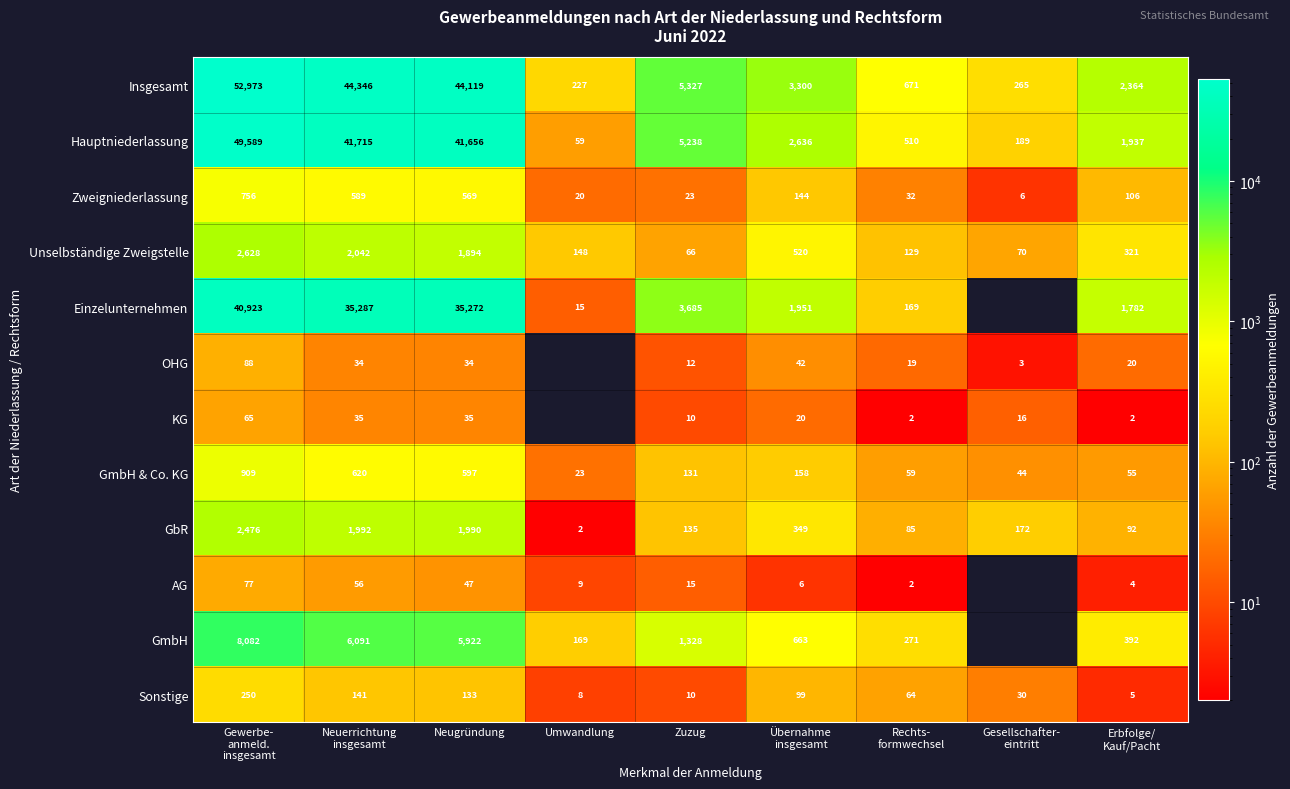

What is the difference between the maximum and minimum values in the Unselbständige Zweigstelle series?

2562